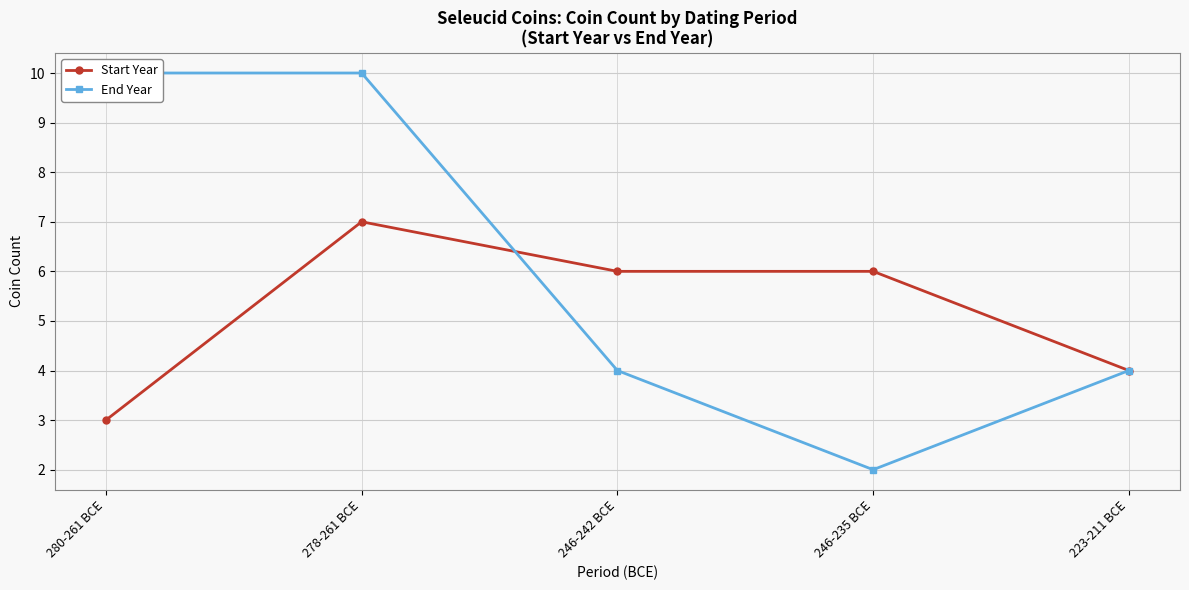

Count the Start Year values in the range 4 to 6.

3